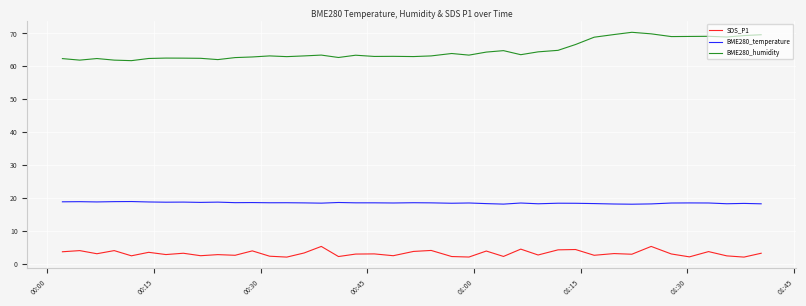

Rank the series by their maximum value, from highest to lowest.

BME280_humidity, BME280_temperature, SDS_P1